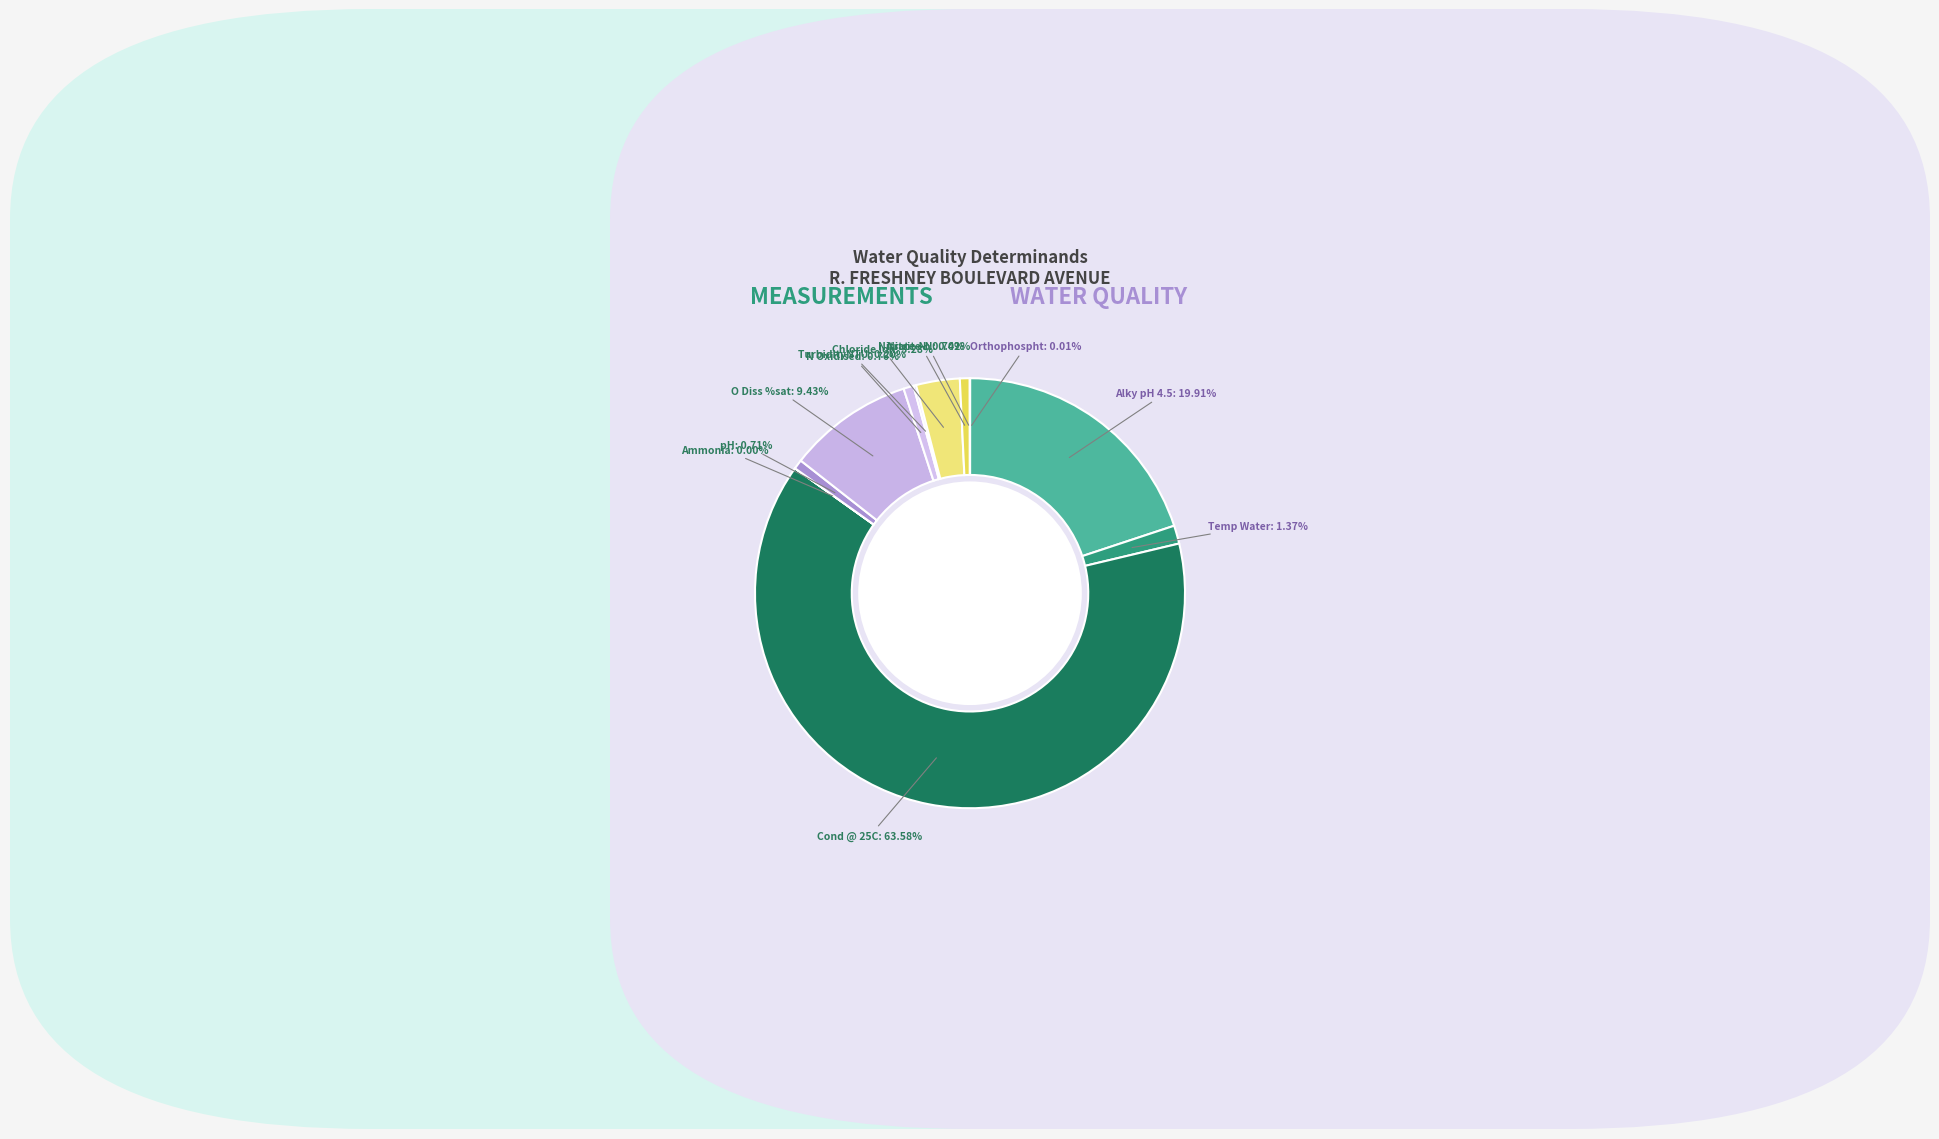

Count the number of slices in the pie.

12